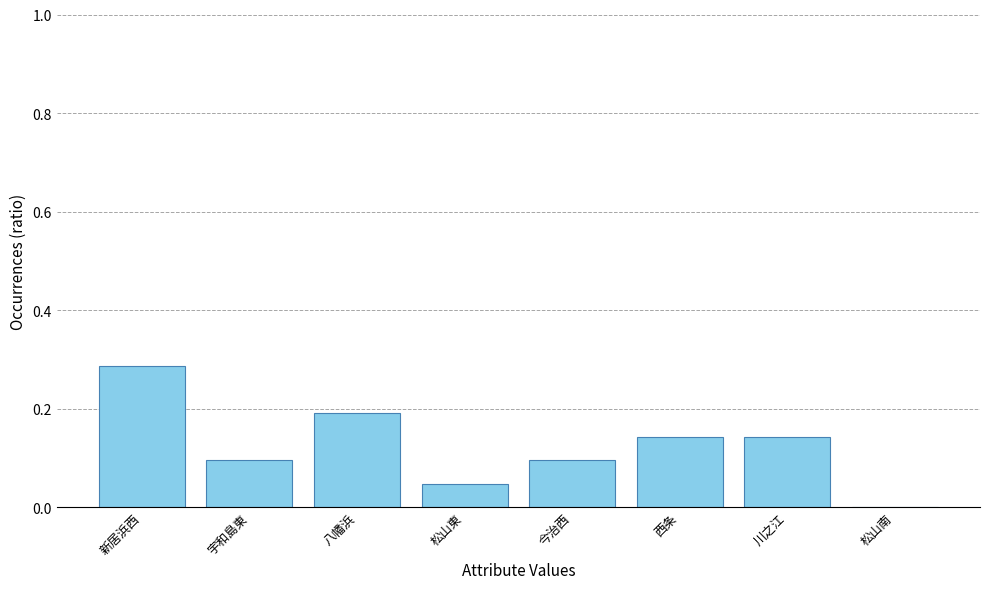

Count the number of categories in the chart.

8